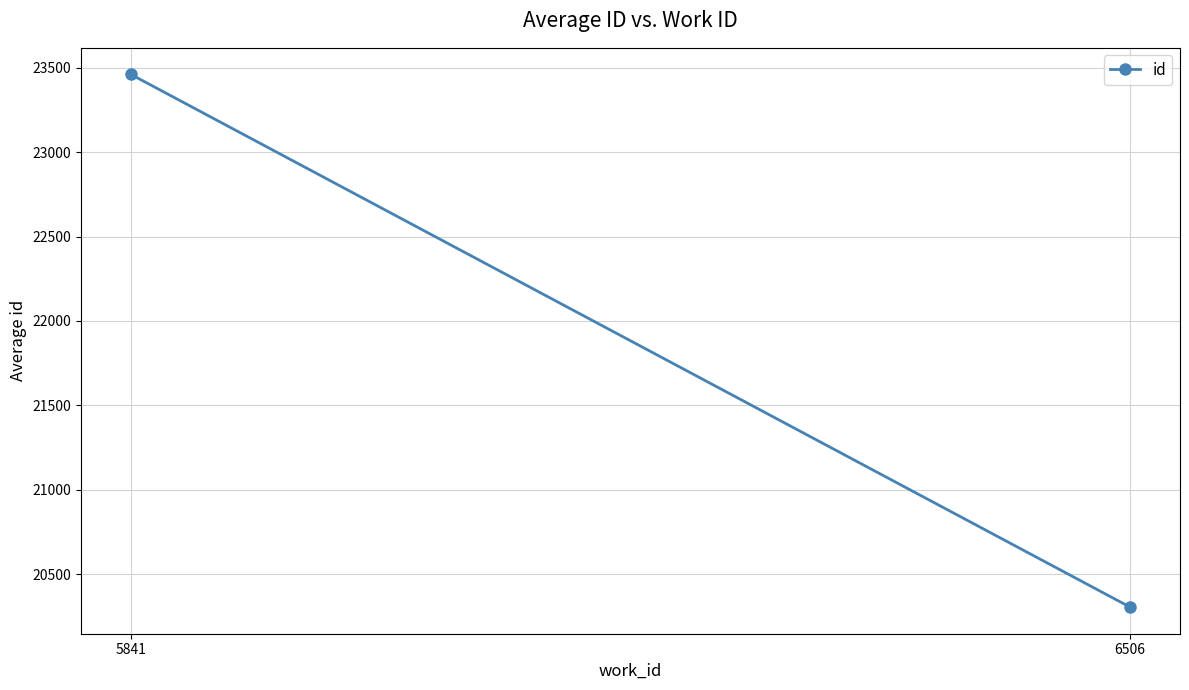

What is the change in value from 6506 to 5841?

+3156.2